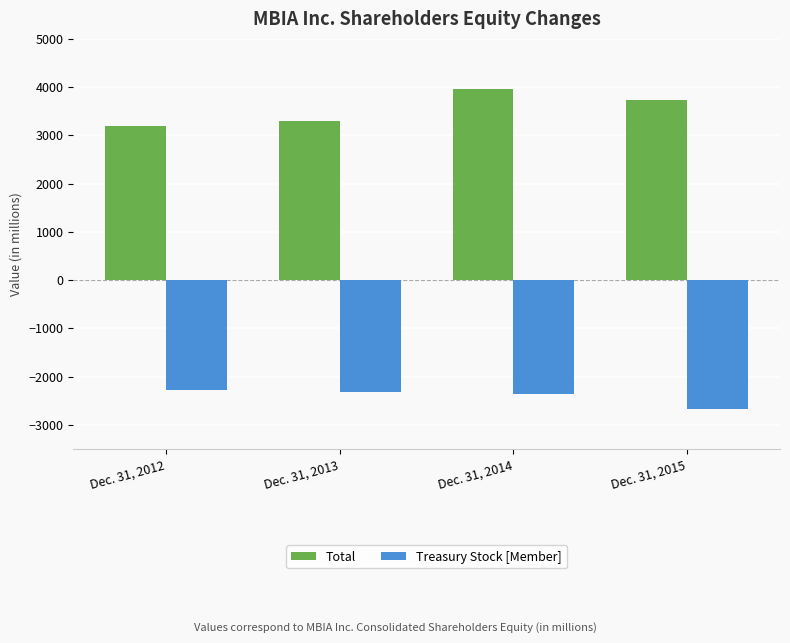

What is the maximum value for Total?

3950